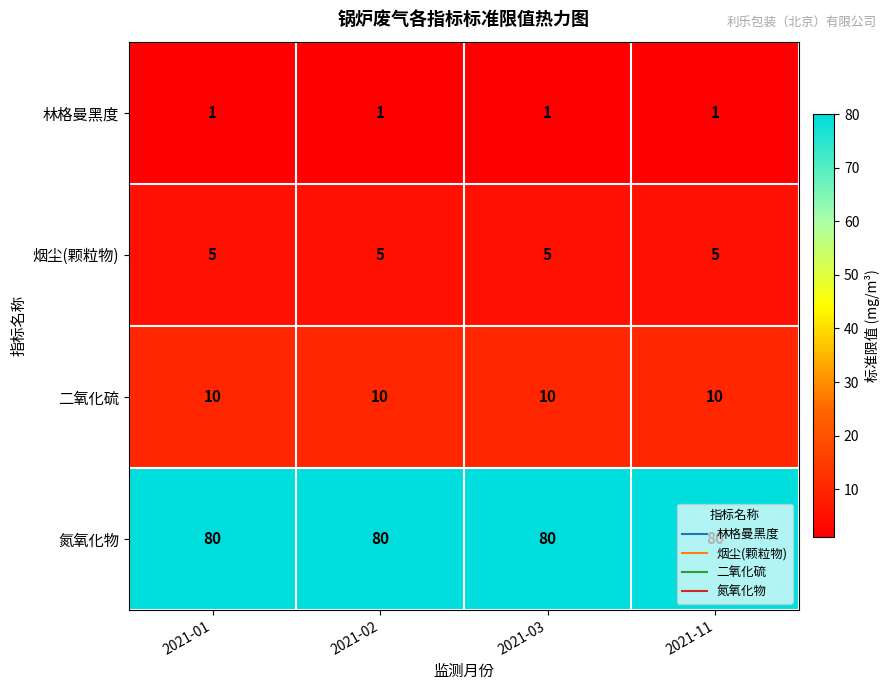

Is it true that 氮氧化物 equals 17 at 2021-02?

False